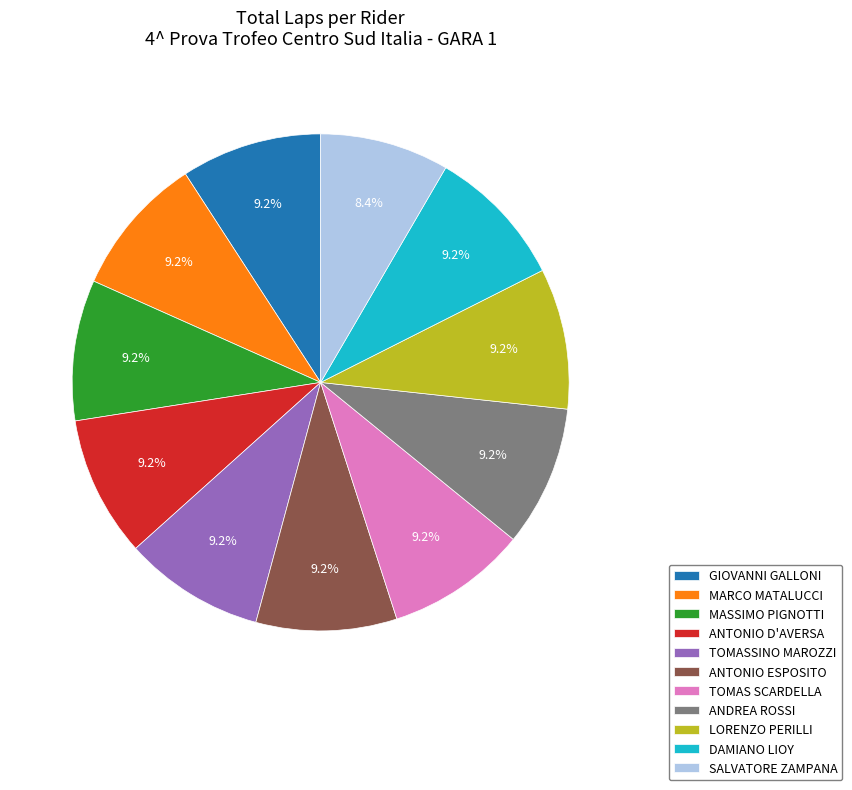

What is the total percentage of TOMAS SCARDELLA and ANTONIO D'AVERSA?

18.3%